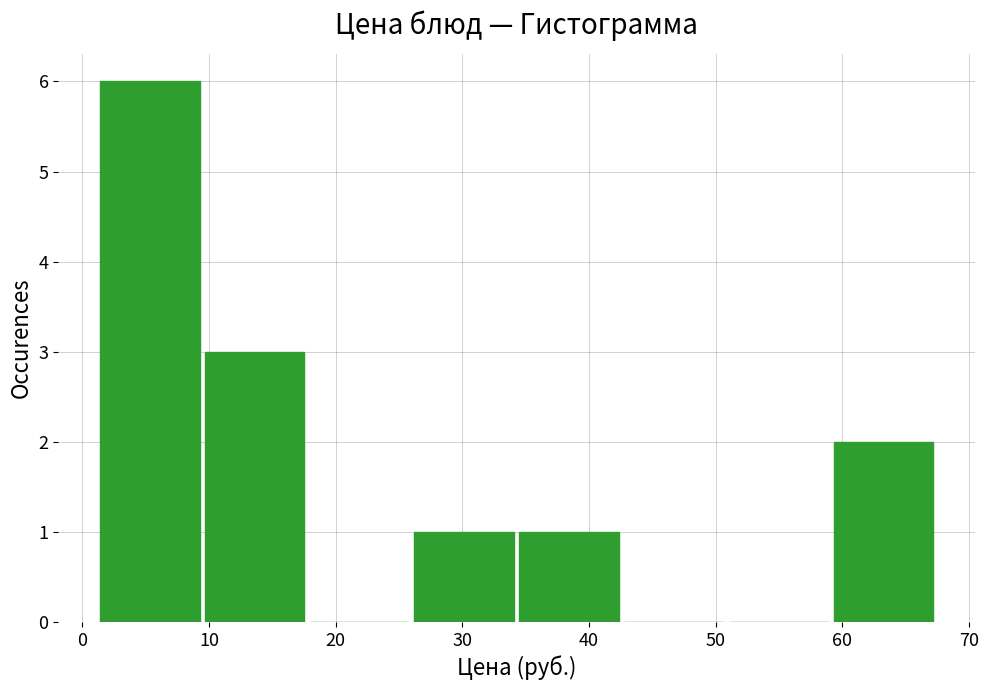

Reading left to right, list every bar in this chart as the range it spans on the x-axis followed by its height. Neither the bar edges nor the heights are printed on the chart, so give them approximately, as read against the axes.

1 to 10: 6
10 to 18: 3
18 to 26: 0
26 to 35: 1
35 to 43: 1
43 to 51: 0
51 to 59: 0
59 to 68: 2